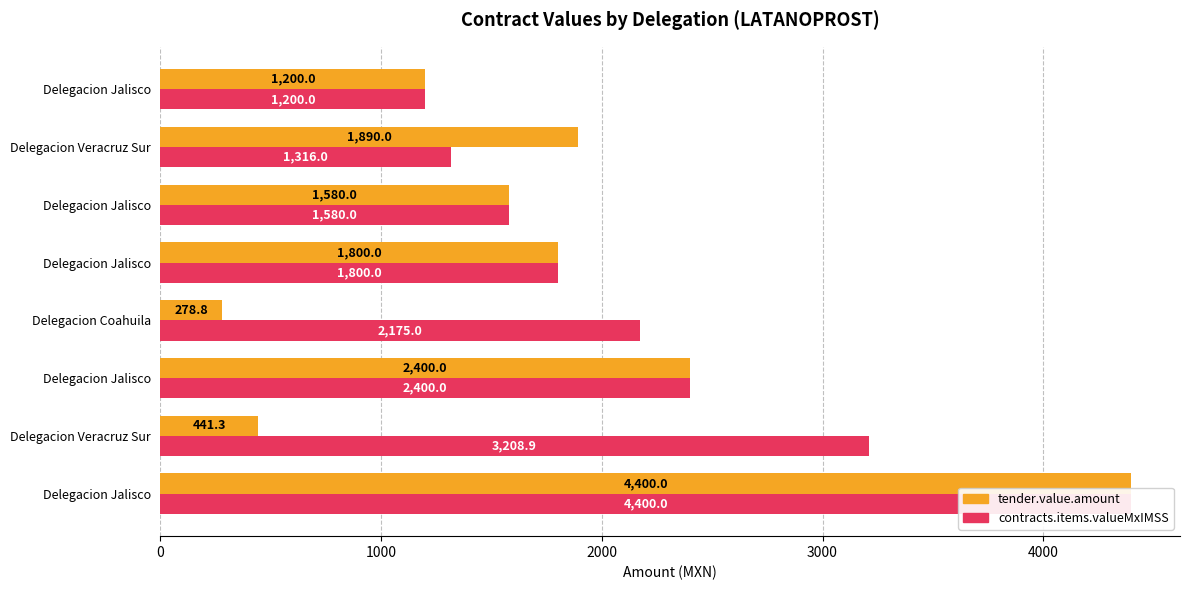

Reading left to right, extract all data points from this chart.

tender.value.amount: 4400.0	441.3	2400.0	278.8	1800.0	1580.0	1890.0	1200.0
contracts.items.valueMxIMSS: 4400.0	3208.9	2400.0	2175.0	1800.0	1580.0	1316.0	1200.0